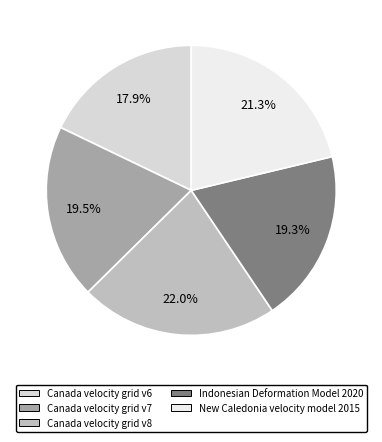

Which has a higher value, New Caledonia velocity model 2015 or Indonesian Deformation Model 2020?

New Caledonia velocity model 2015